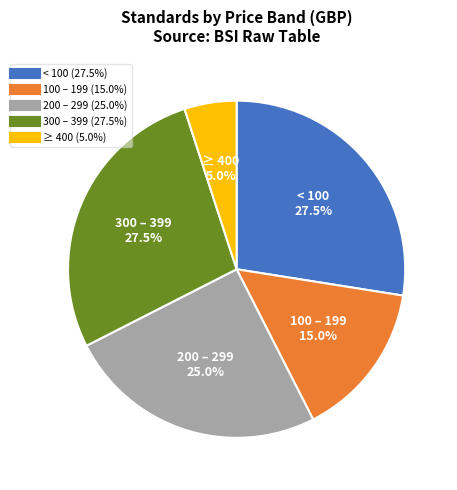

Does any single category account for the majority?

No